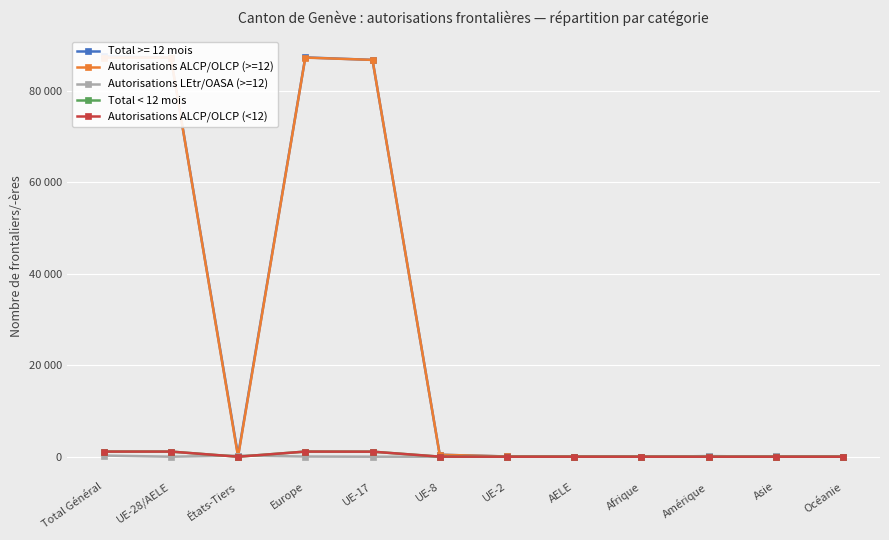

Reading left to right, extract all data points from this chart.

Autorisations ALCP/OLCP (>=12): Total Général=87257	UE-28/AELE=87256	États-Tiers=1	Europe=87256	UE-17=86754	UE-8=430	UE-2=51	AELE=21	Afrique=0	Amérique=1	Asie=0	Océanie=0
Autorisations LEtr/OASA (>=12): Total Général=254	UE-28/AELE=1	États-Tiers=253	Europe=42	UE-17=0	UE-8=0	UE-2=0	AELE=0	Afrique=36	Amérique=118	Asie=49	Océanie=9
Total < 12 mois: Total Général=1125	UE-28/AELE=1121	États-Tiers=4	Europe=1121	UE-17=1103	UE-8=16	UE-2=0	AELE=2	Afrique=2	Amérique=2	Asie=0	Océanie=0
Autorisations ALCP/OLCP (<12): Total Général=1121	UE-28/AELE=1121	États-Tiers=0	Europe=1121	UE-17=1103	UE-8=16	UE-2=0	AELE=2	Afrique=0	Amérique=0	Asie=0	Océanie=0